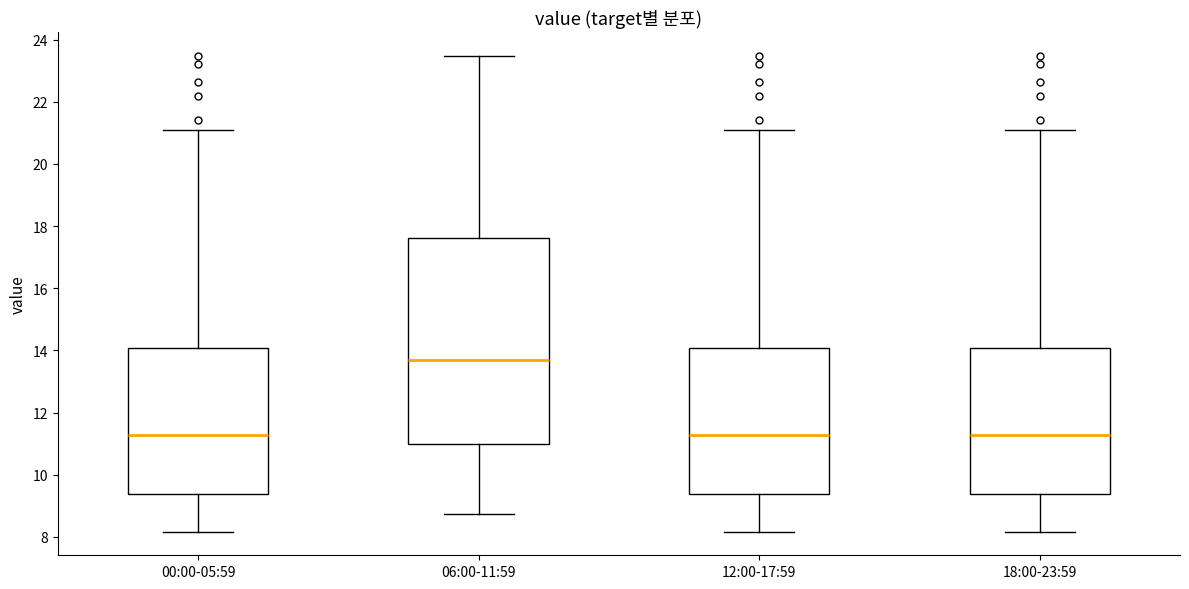

Where does the lower whisker of the box for 18:00-23:59 end on the y-axis? The values are not printed on the chart, so give them approximately, as read against the axis.

8.2